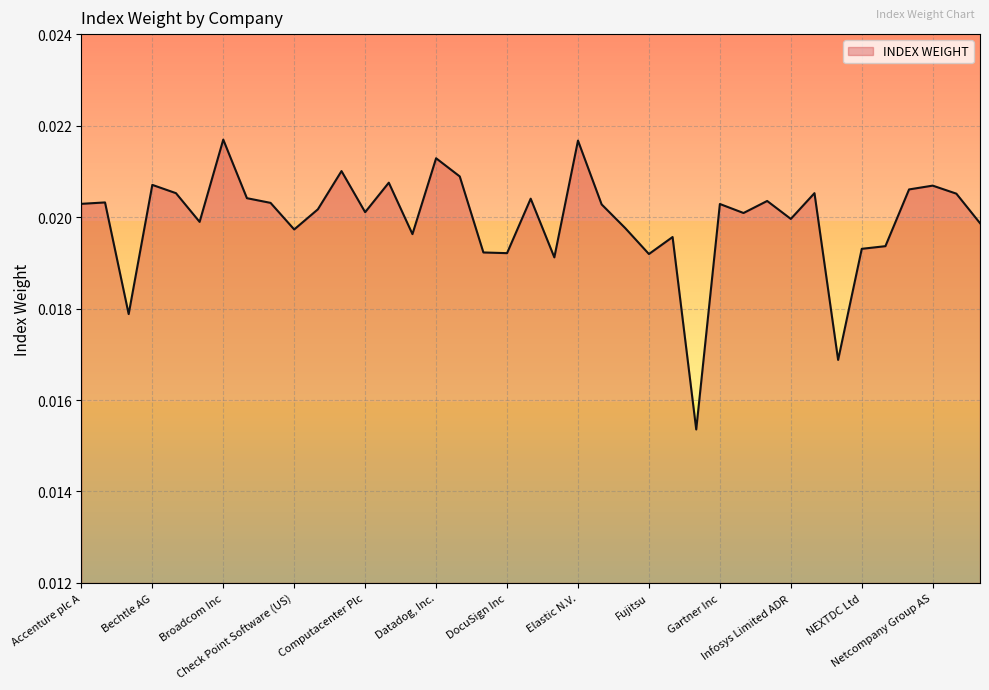

Does the chart display data point markers on the line(s)?

No